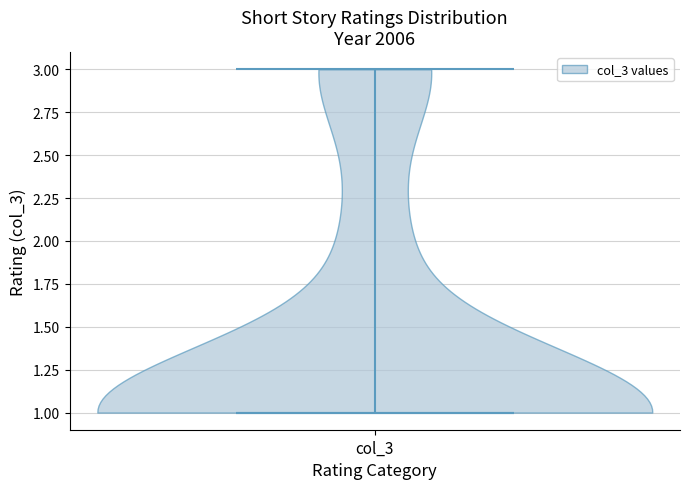

What is the lowest point the violin for col_3 reaches on the y-axis? The values are not printed on the chart, so give them approximately, as read against the axis.

1